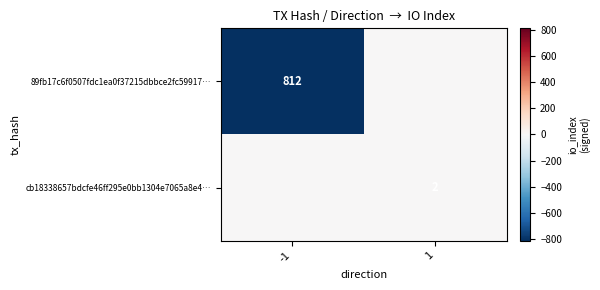

Is the value of 89fb17c6f0507fdc1ea0f37215dbbce2fc59917… at -1 greater than the value of cb18338657bdcfe46ff295e0bb1304e7065a8e4… at 1?

Yes